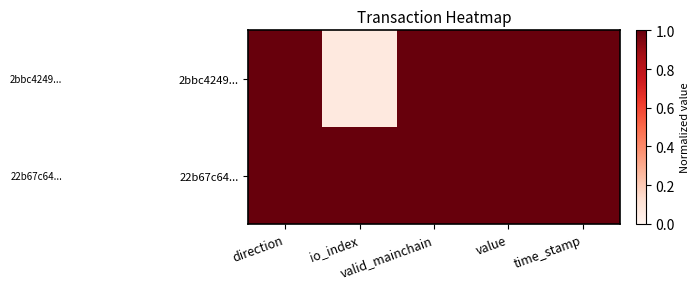

At how many categories does at least one series exceed 0?

5